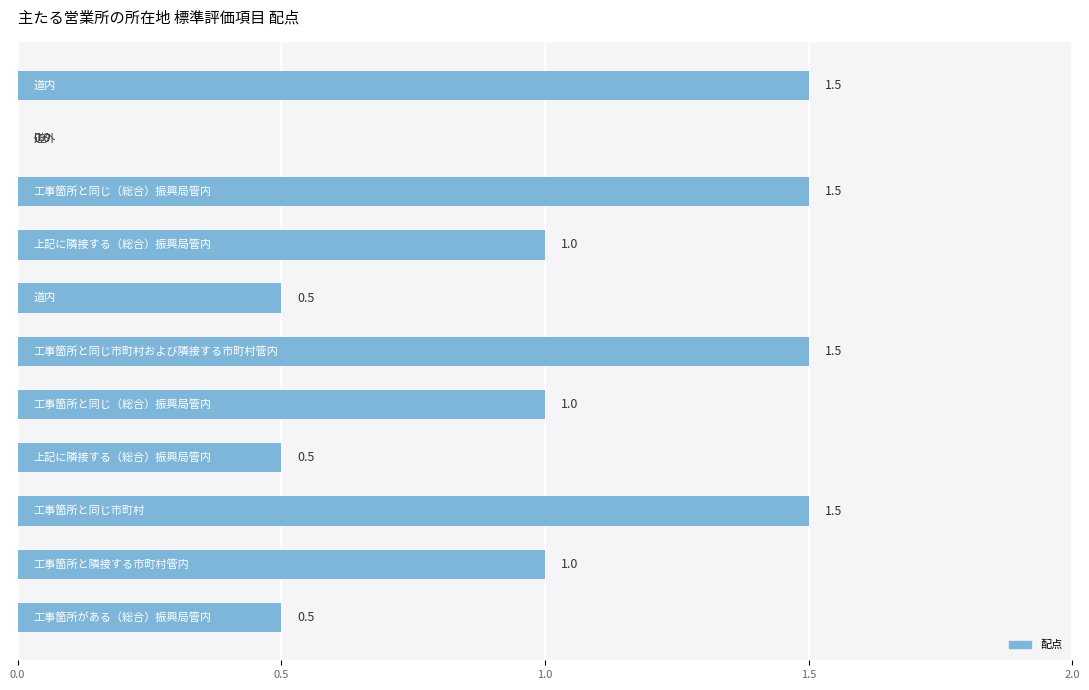

What is the maximum value shown in the chart?

1.5